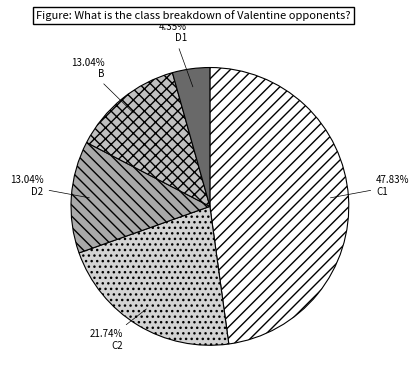

Which has a higher value, B or C2?

C2